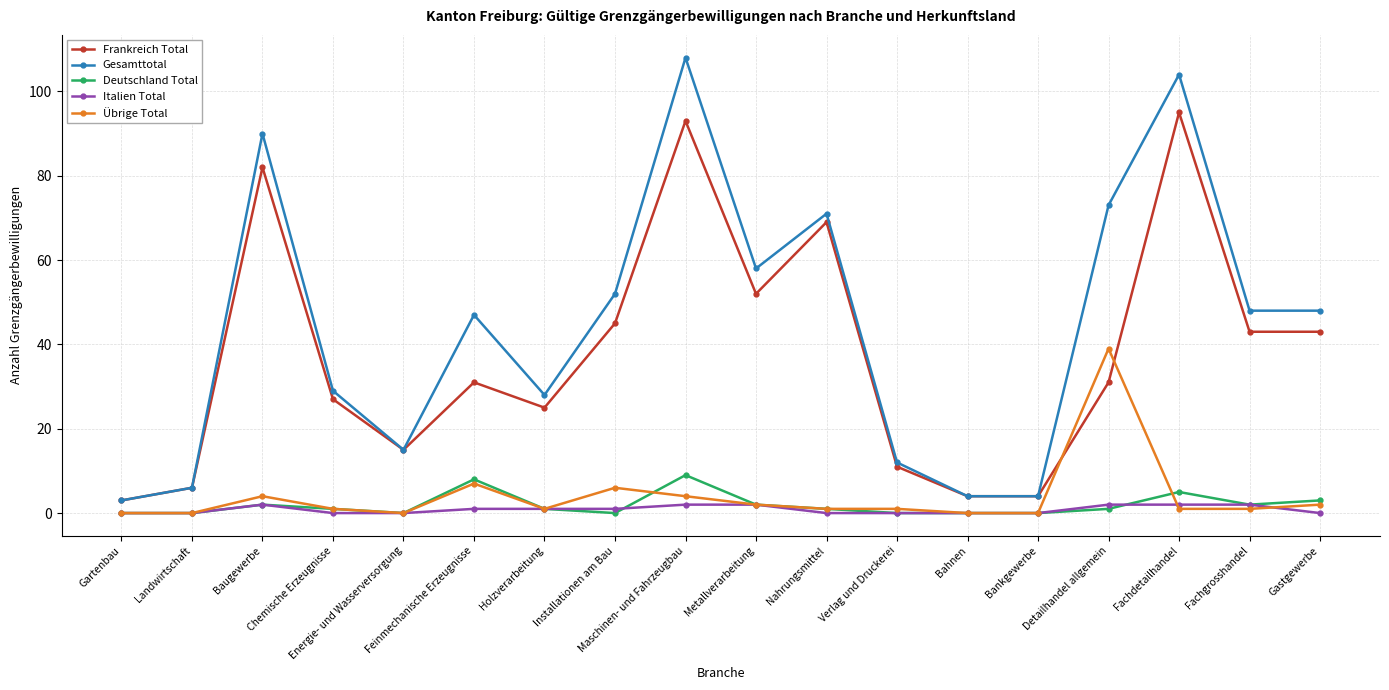

How many values in the Gesamttotal series are below 48?

9